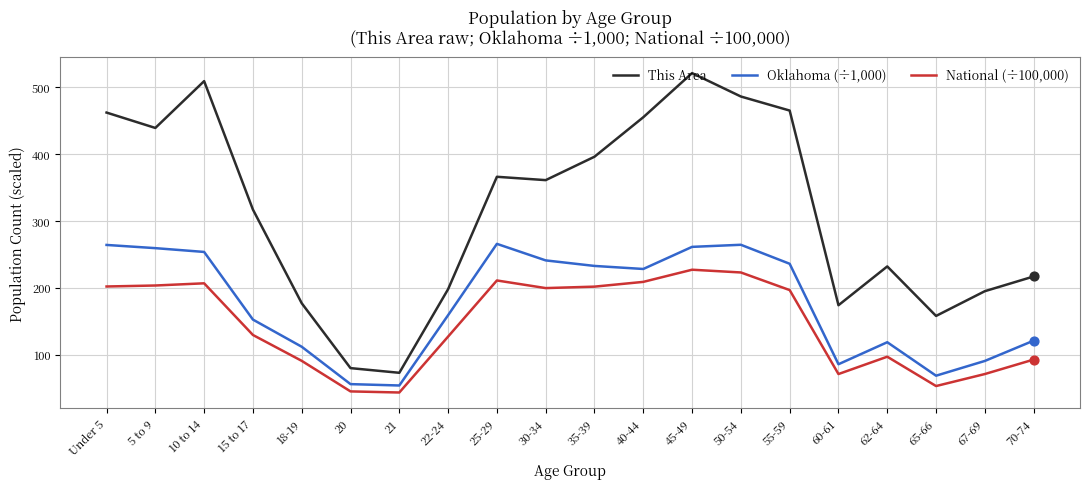

Which series has the largest range (max minus min)?

This Area